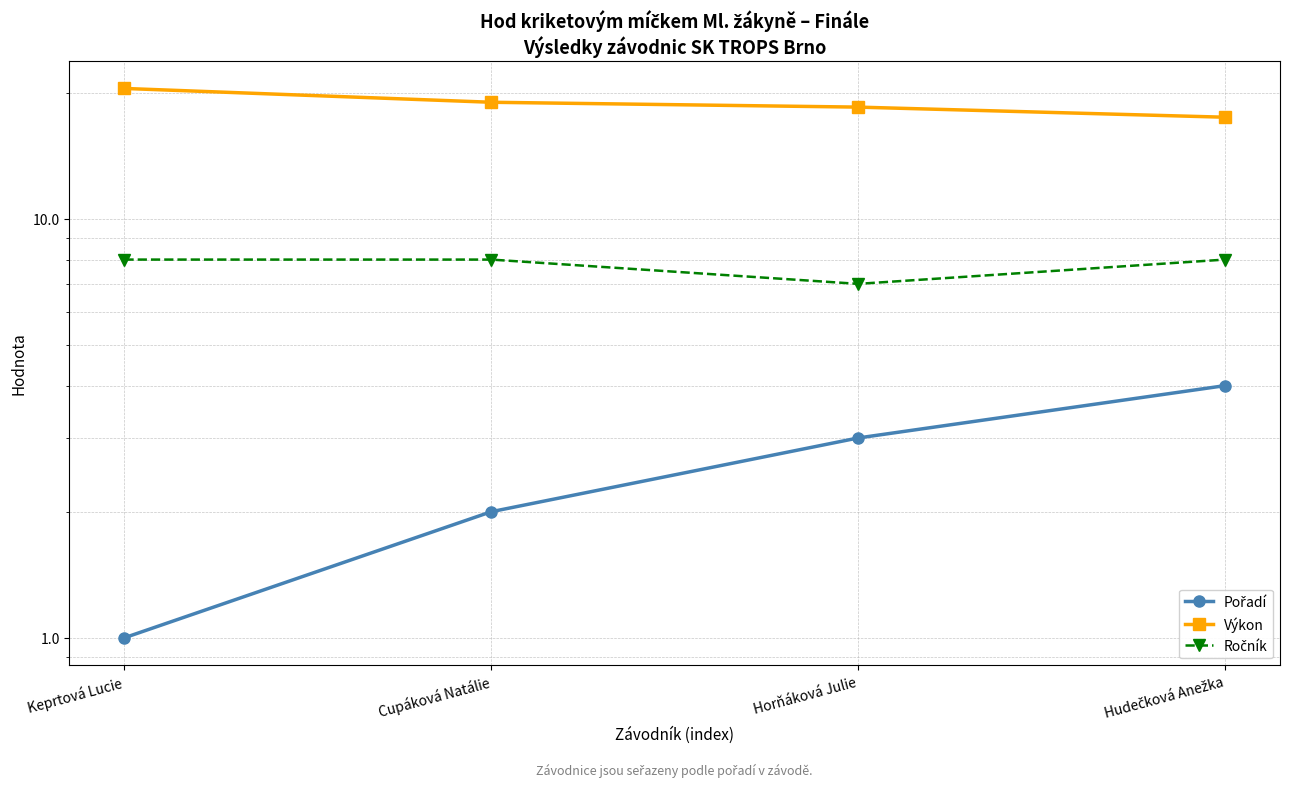

Reading right to left, what are all the values shown in this chart?

Pořadí: 4.0	3.0	2.0	1.0
Výkon: 17.5	18.5	19.0	20.5
Ročník: 8.0	7.0	8.0	8.0